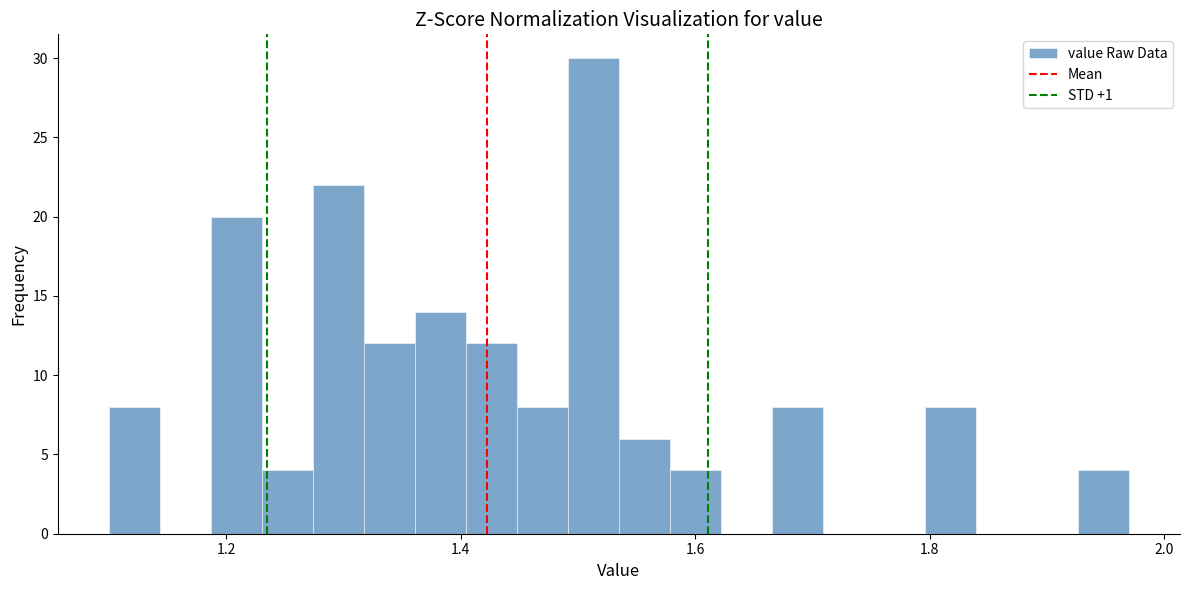

Read against the x-axis, roughly where is the centre of the tallest bar?

1.52